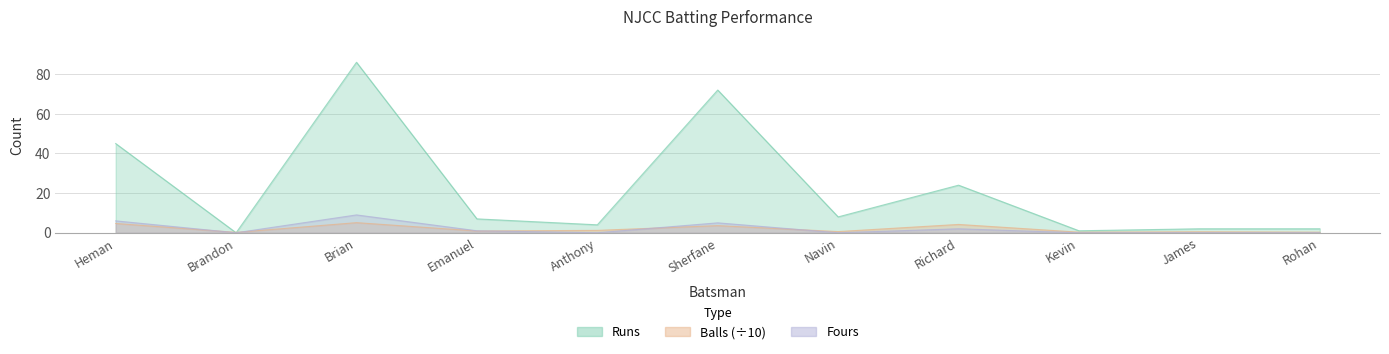

What position from the left is Navin?

7